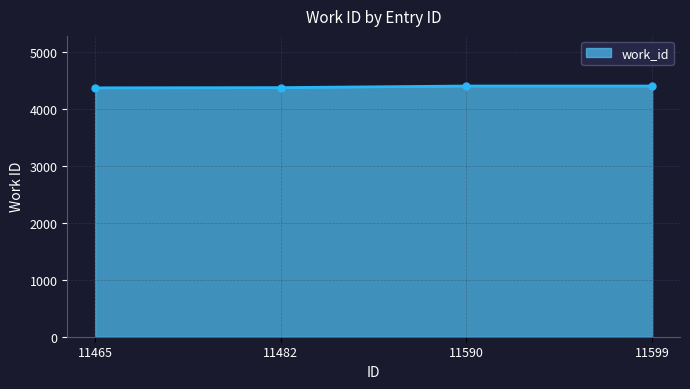

What is the ratio of the value at 11482 to the value at 11465?

1.0